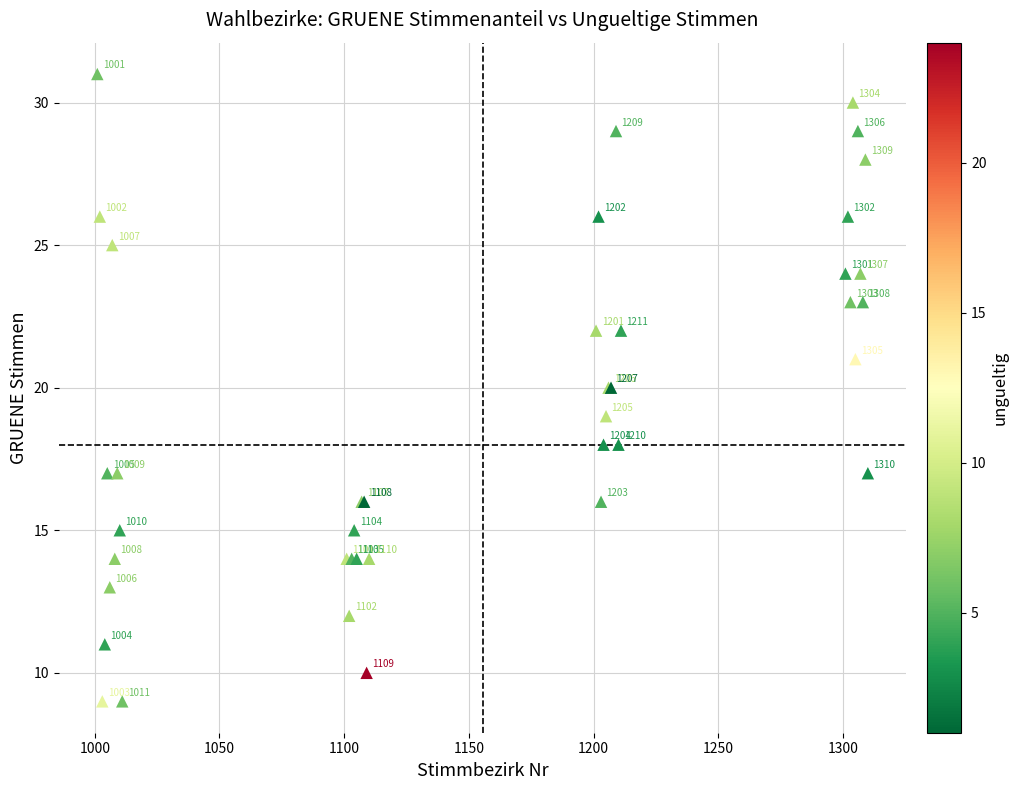

What Y value in the scatter plot is closest to 20?

20